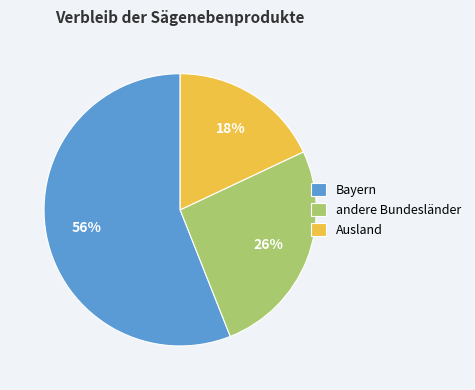

Is it true that Ausland is 7% of the pie?

False